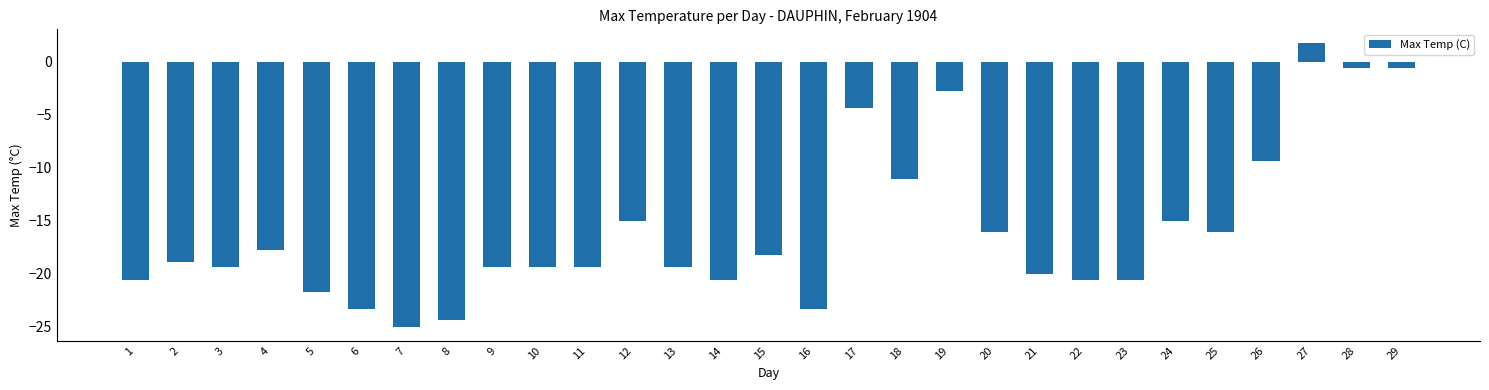

What is the change in value from 4 to 14?

-2.8